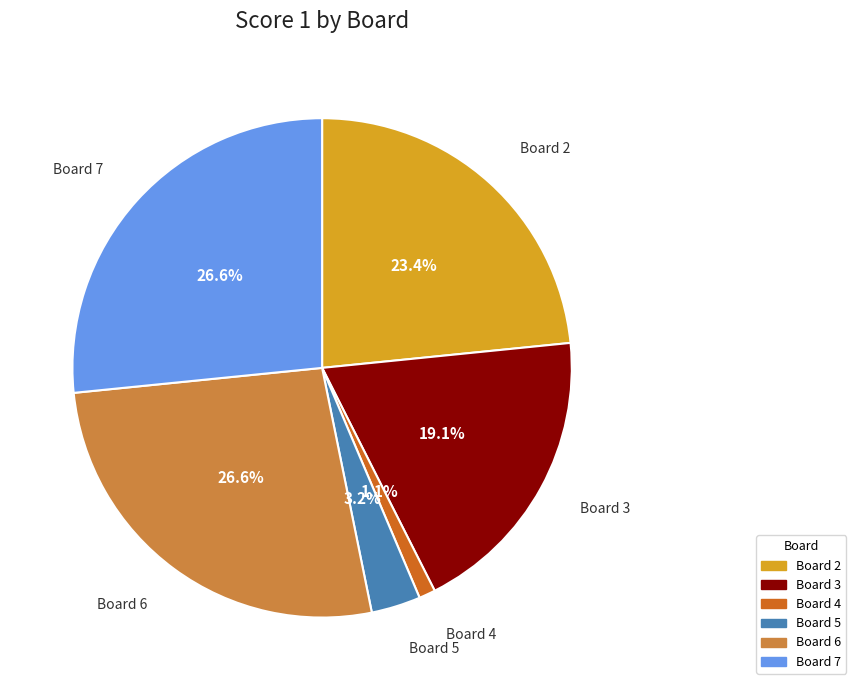

To the nearest percent, what is the average slice percentage?

17%